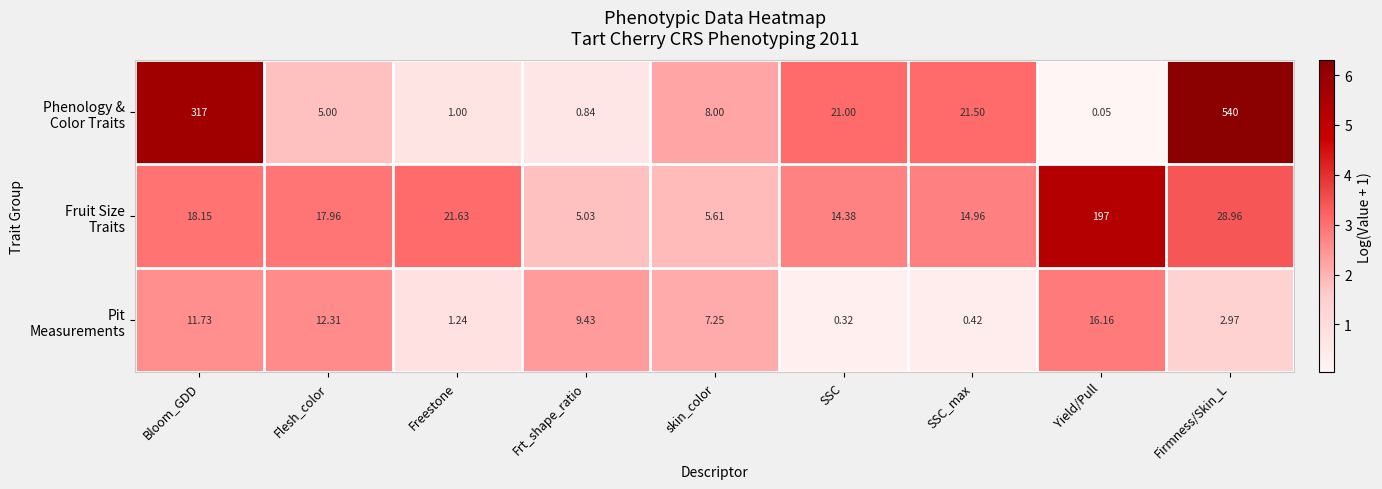

At which category does the chart reach its peak across all series?

Firmness/Skin_L